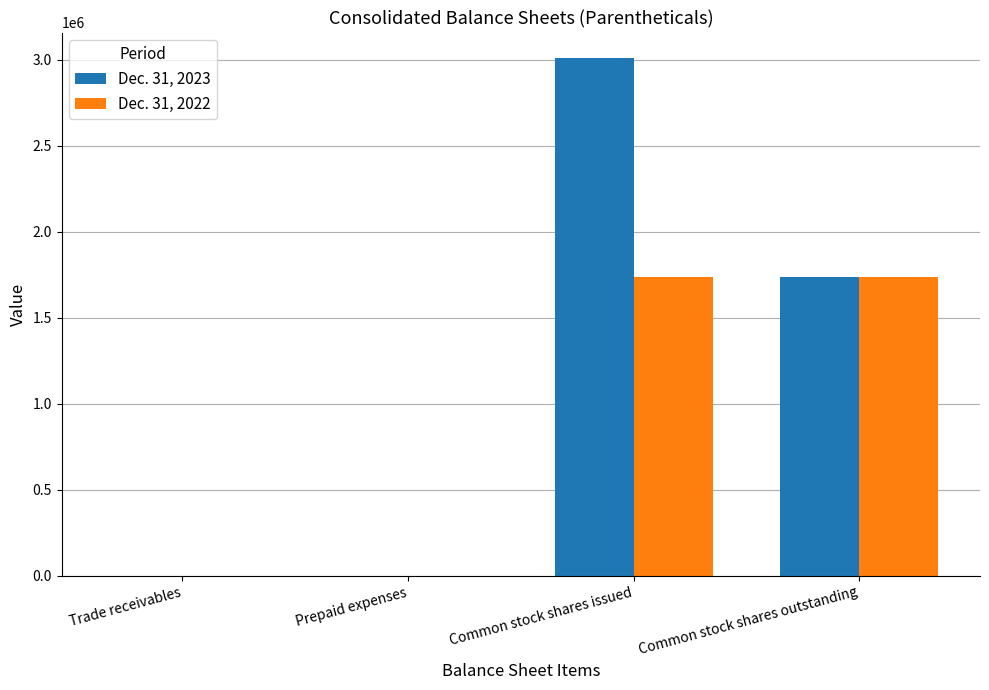

True or false: Dec. 31, 2023 has a value of 478642 at Common stock shares outstanding.

False